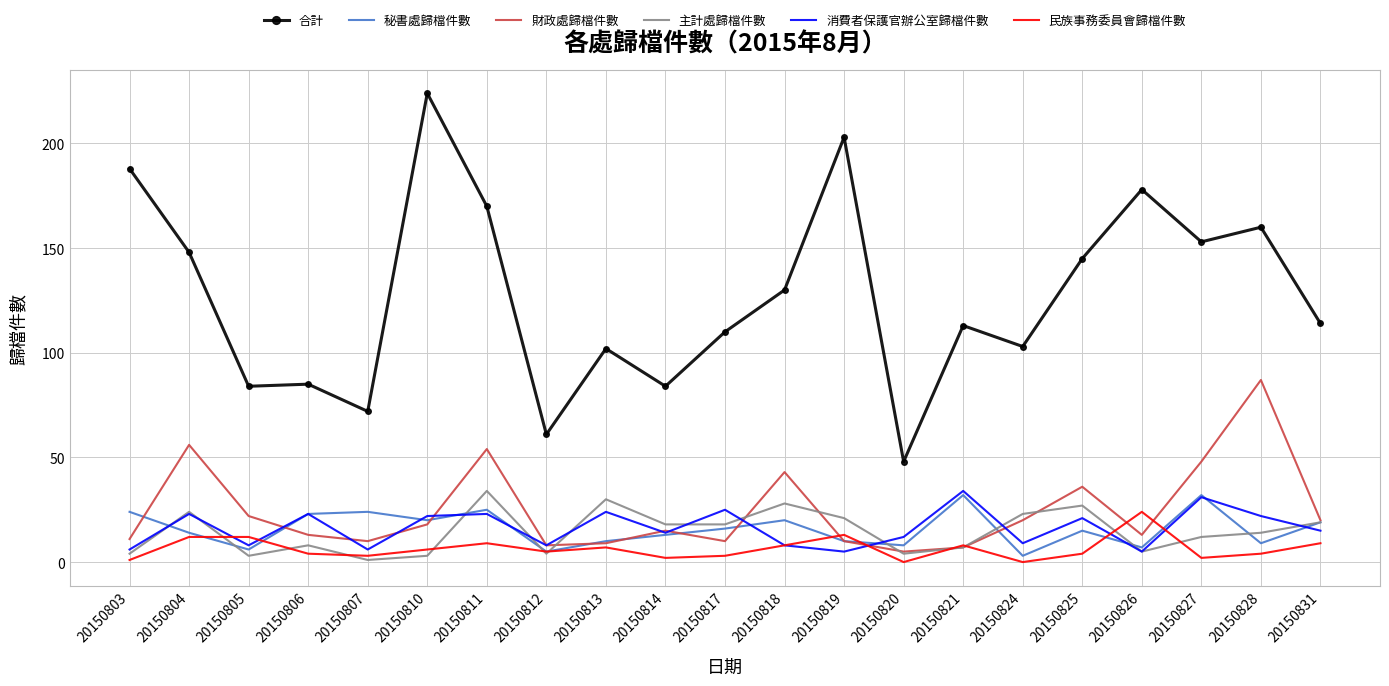

What is the sum of all 主計處歸檔件數 values?

307